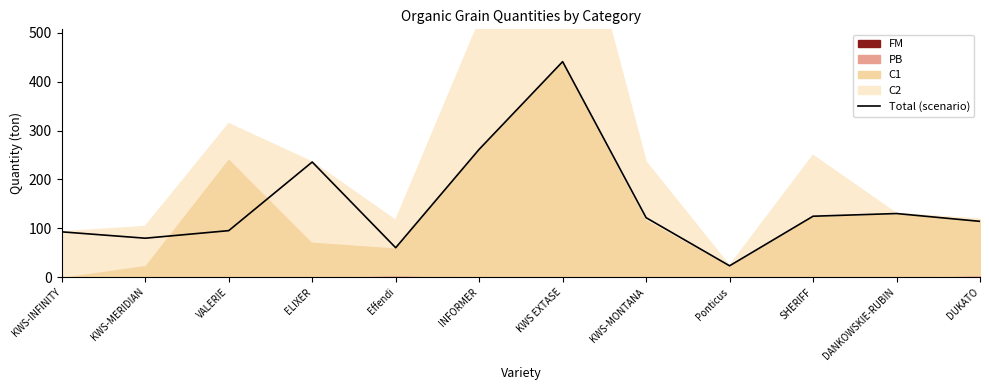

What is the change in value from KWS-MERIDIAN to ELIXER?

+156.0